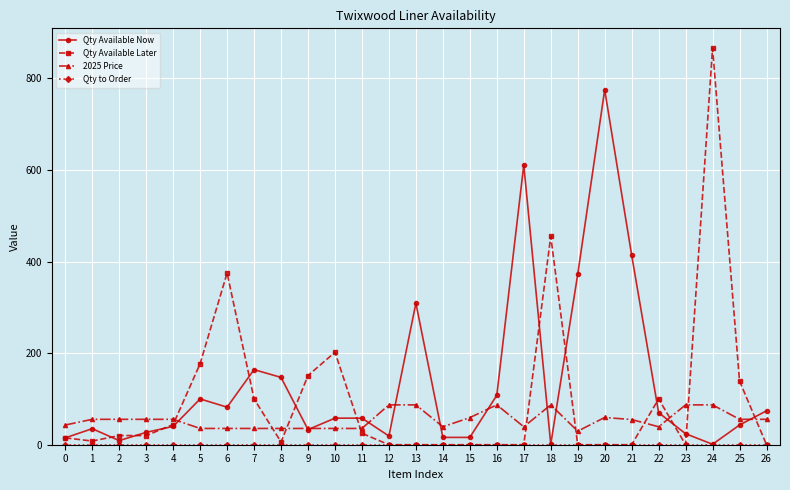

What is the sum of the Qty Available Now values at 17 and 15?

627.0